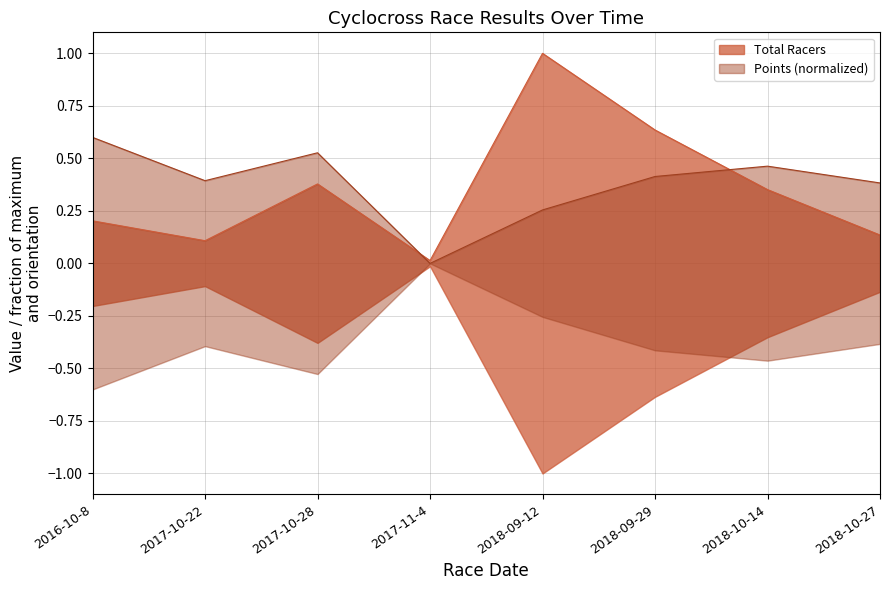

At which category does the chart reach its minimum across all series?

2017-11-4